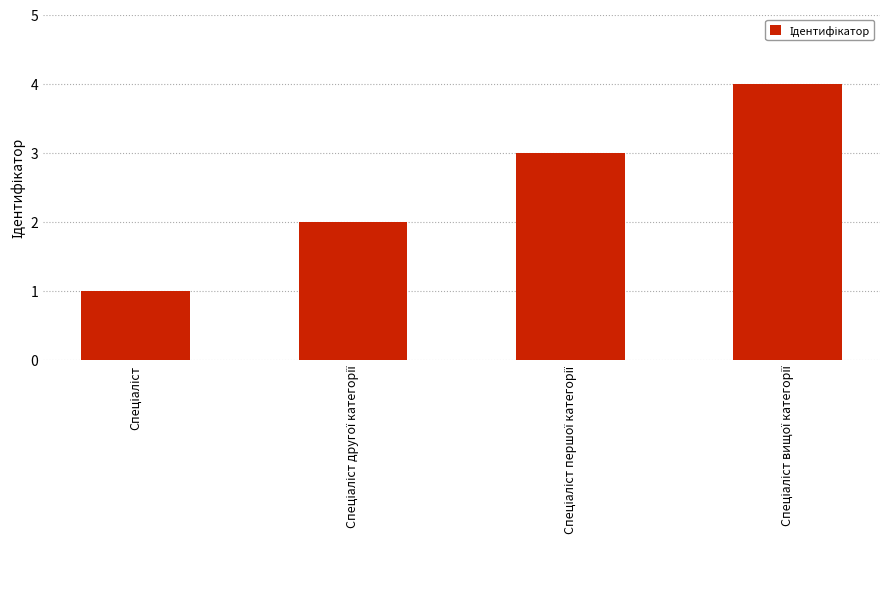

What is the greatest value displayed?

4